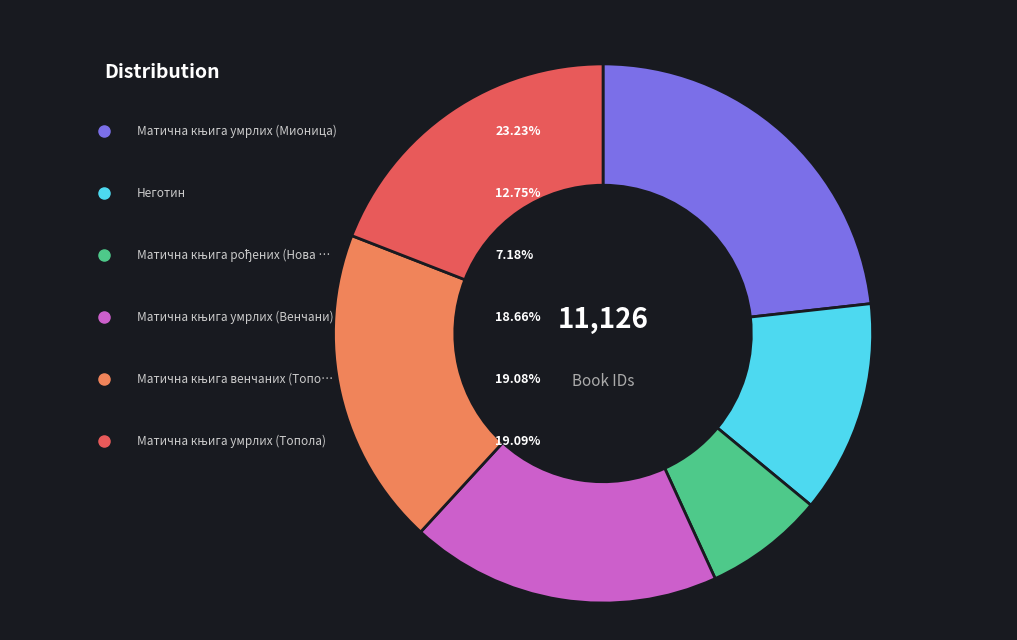

What is the total percentage of Матична књига умрлих (Мионица) and Матична књига рођених (Нова Павлица)?

30.4%